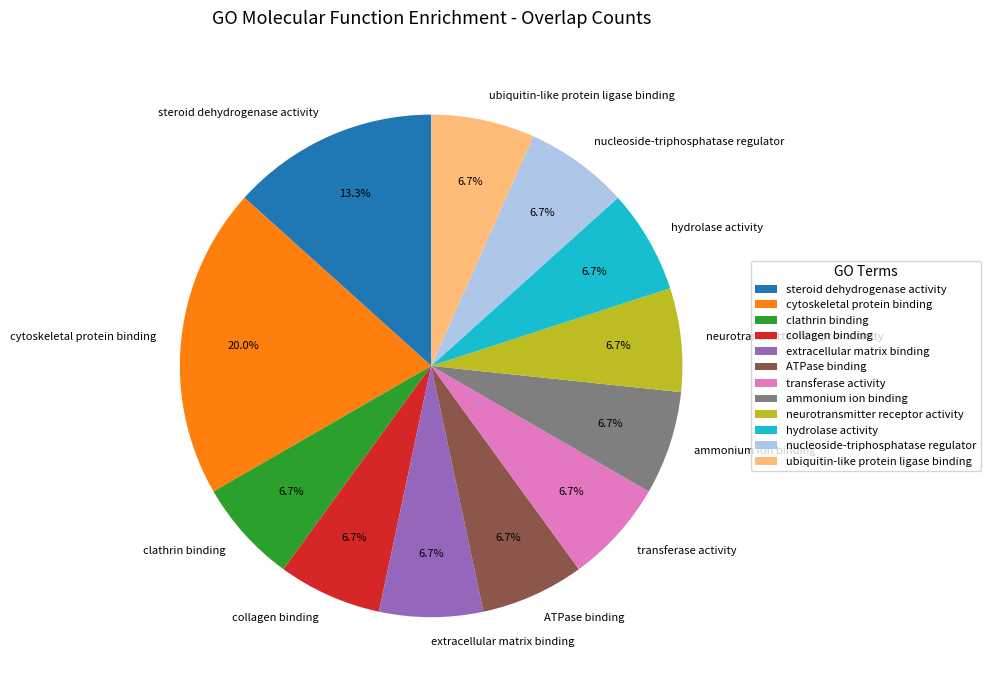

How many slices are in this pie chart?

12